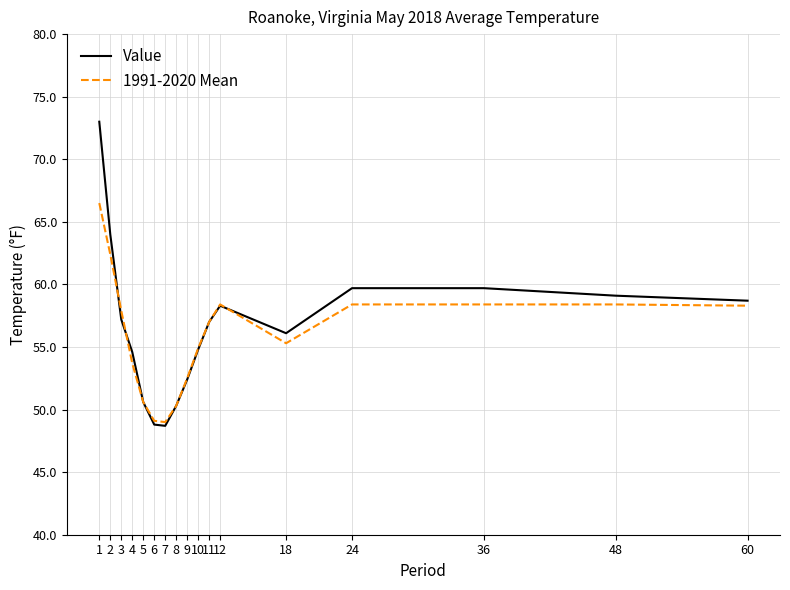

True or false: Value and 1991-2020 Mean cross at least once.

True